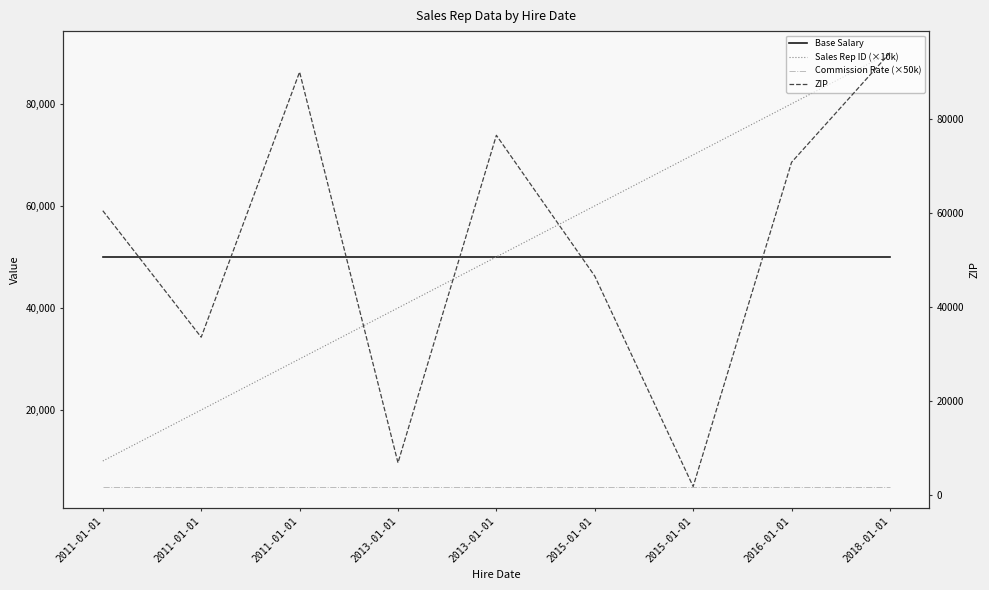

Is it true that Commission Rate (×50k) equals 2812 at 2016-01-01?

False